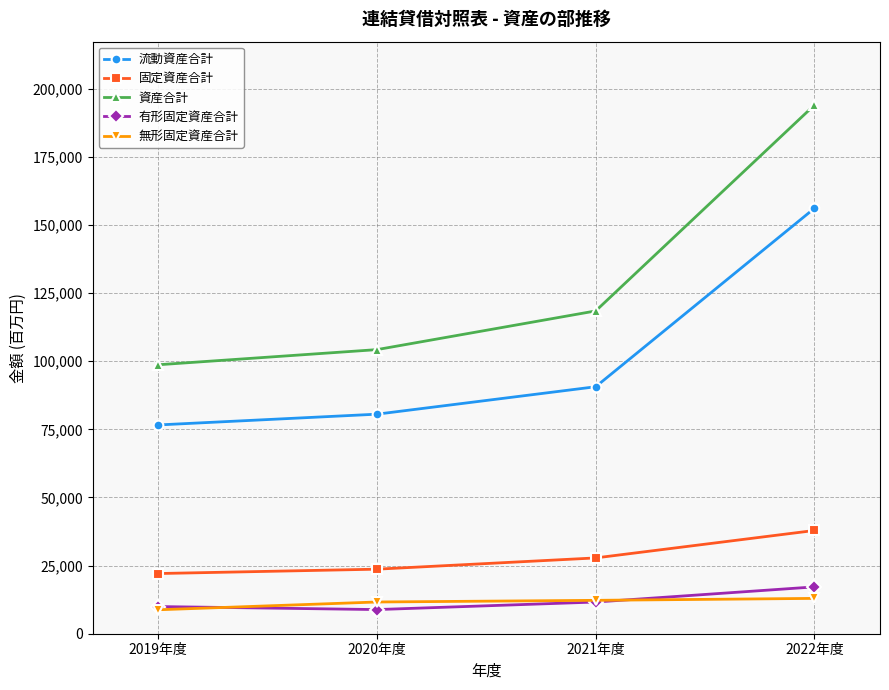

How many data points in 無形固定資産合計 are less than 12248?

2